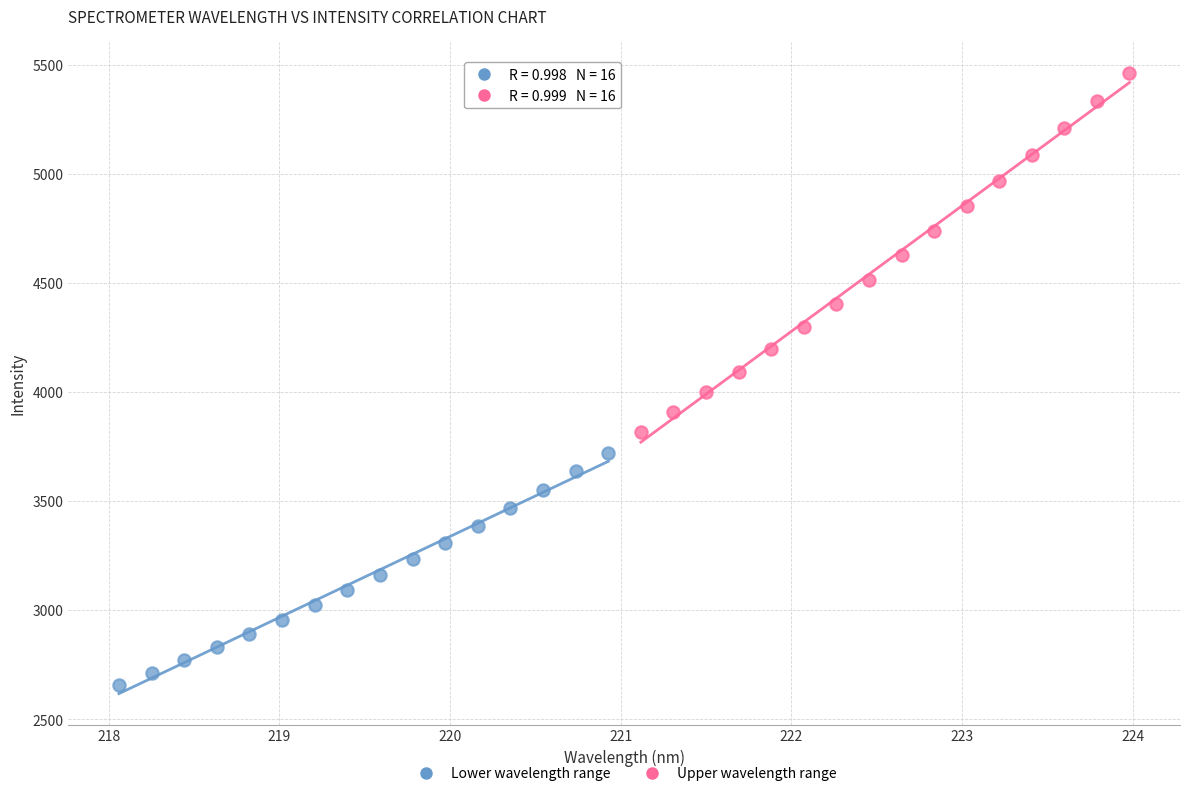

Which series contains the lowest Y value?

Lower wavelength range